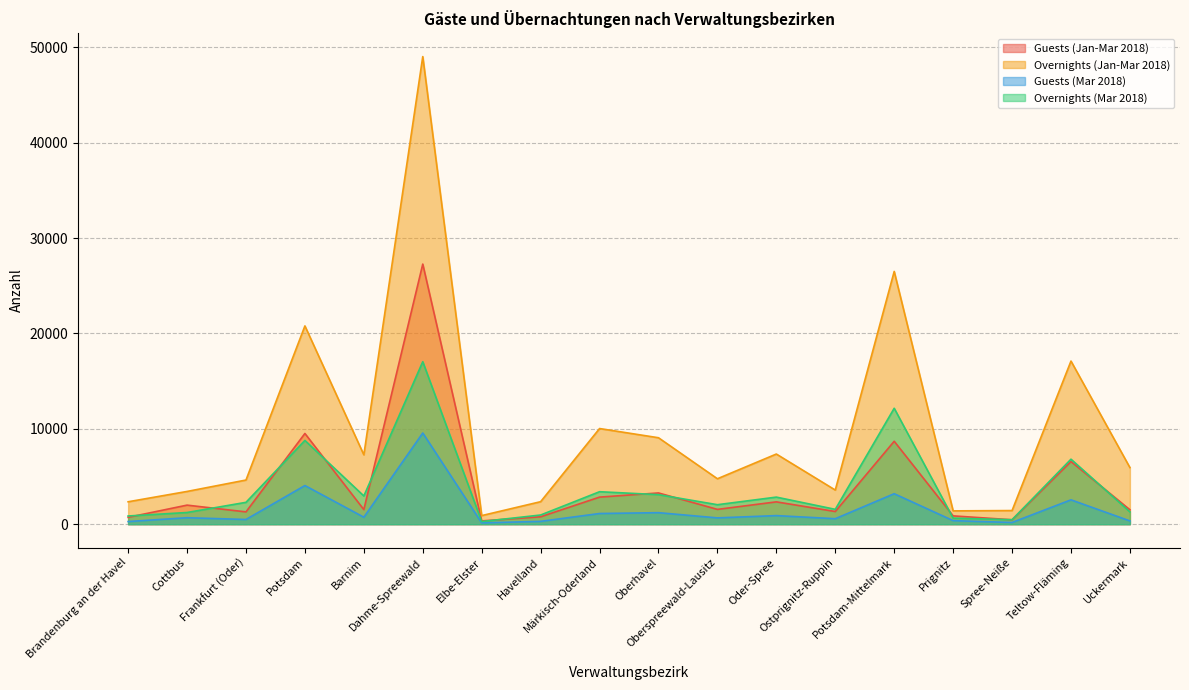

Between Teltow-Fläming and Havelland, which is larger?

Teltow-Fläming